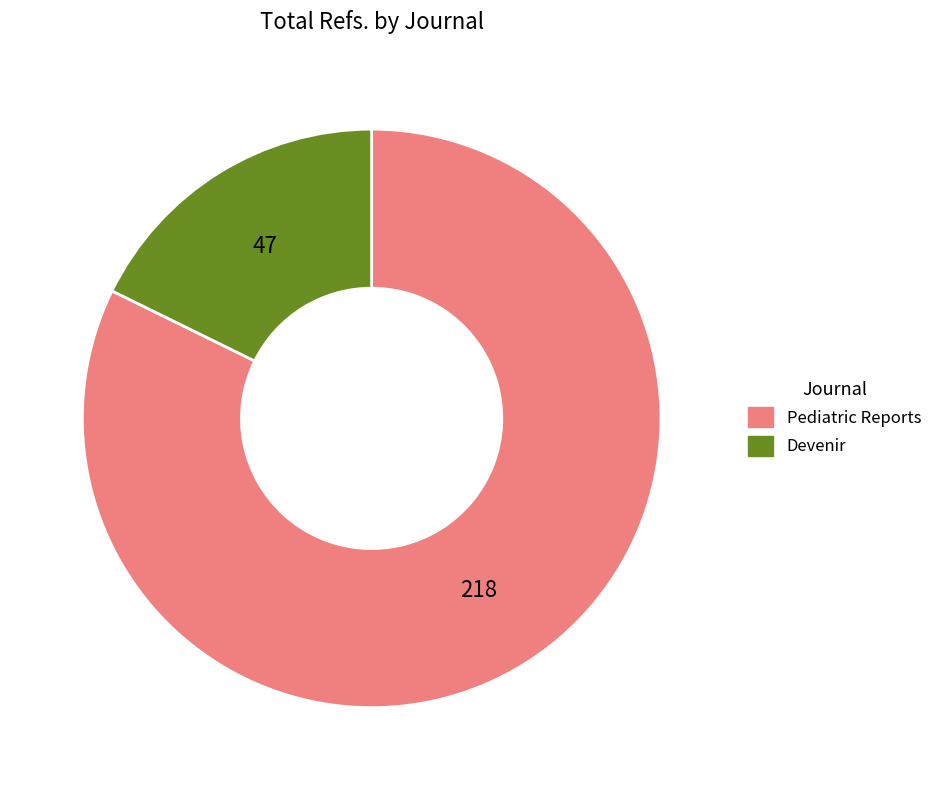

Is there any slice that represents more than half of the pie?

Yes